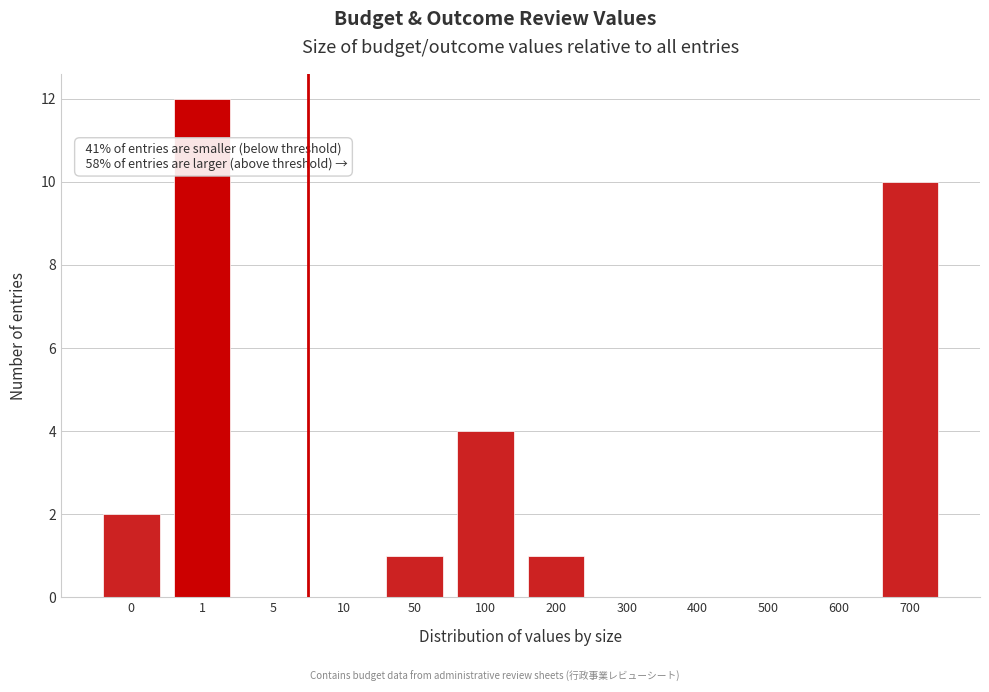

Reading left to right, what are all the values shown in this chart?

0=2	1=12	5=0	10=0	50=1	100=4	200=1	300=0	400=0	500=0	600=0	700=10